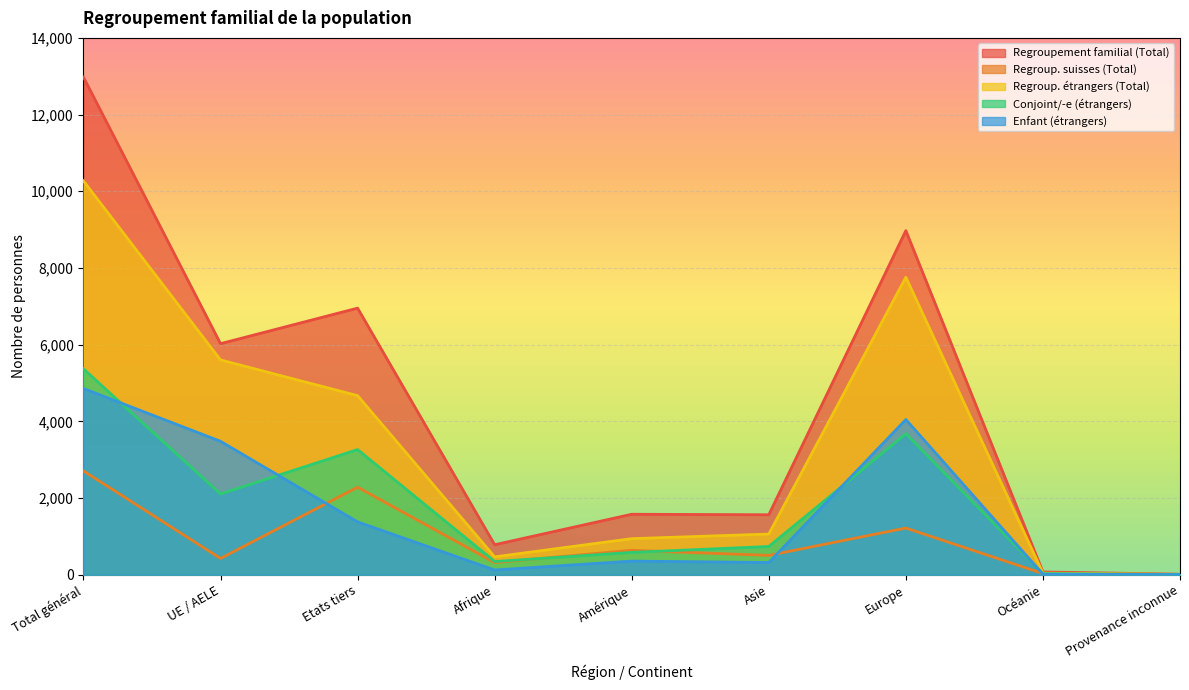

Which category has the highest value in the Regroupement familial (Total) series?

Total général